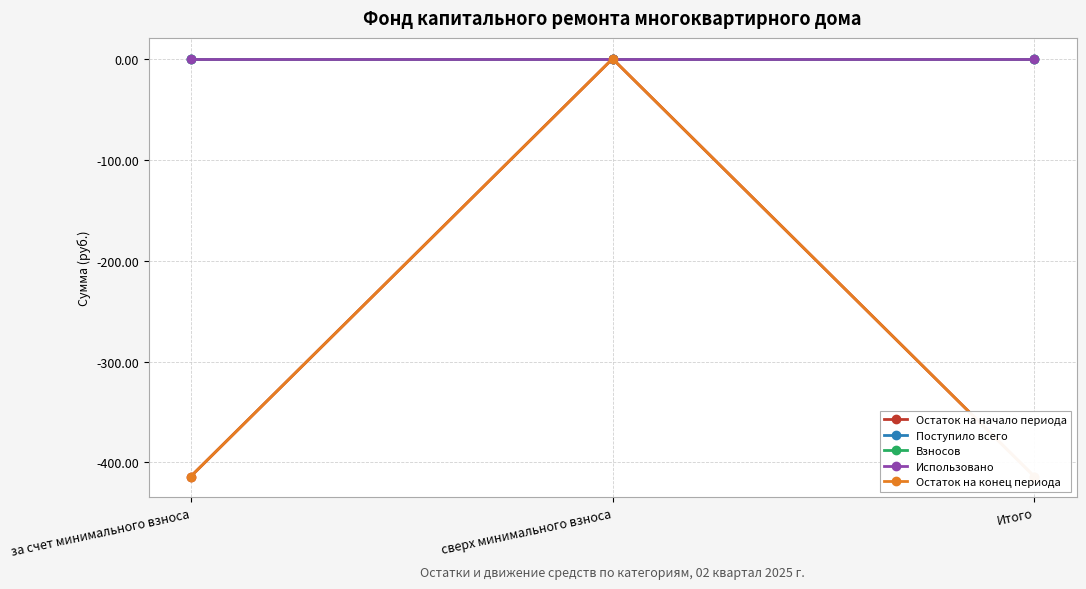

Reading left to right, list all the values displayed in this chart.

Остаток на начало периода: -413.9	0.0	-413.9
Поступило всего: 0.0	0.0	0.0
Взносов: 0.0	0.0	0.0
Использовано: 0.0	0.0	0.0
Остаток на конец периода: -413.9	0.0	-413.9